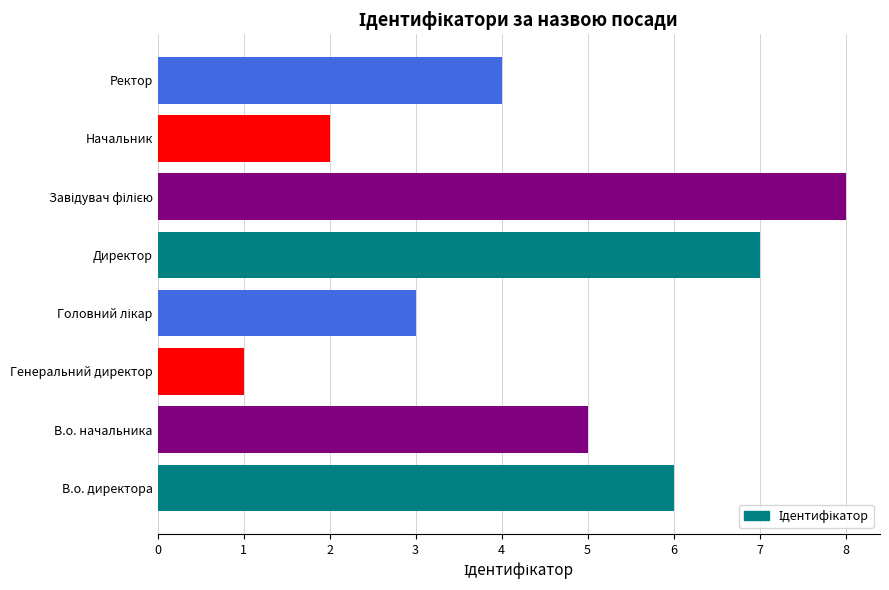

What is the greatest value displayed?

8